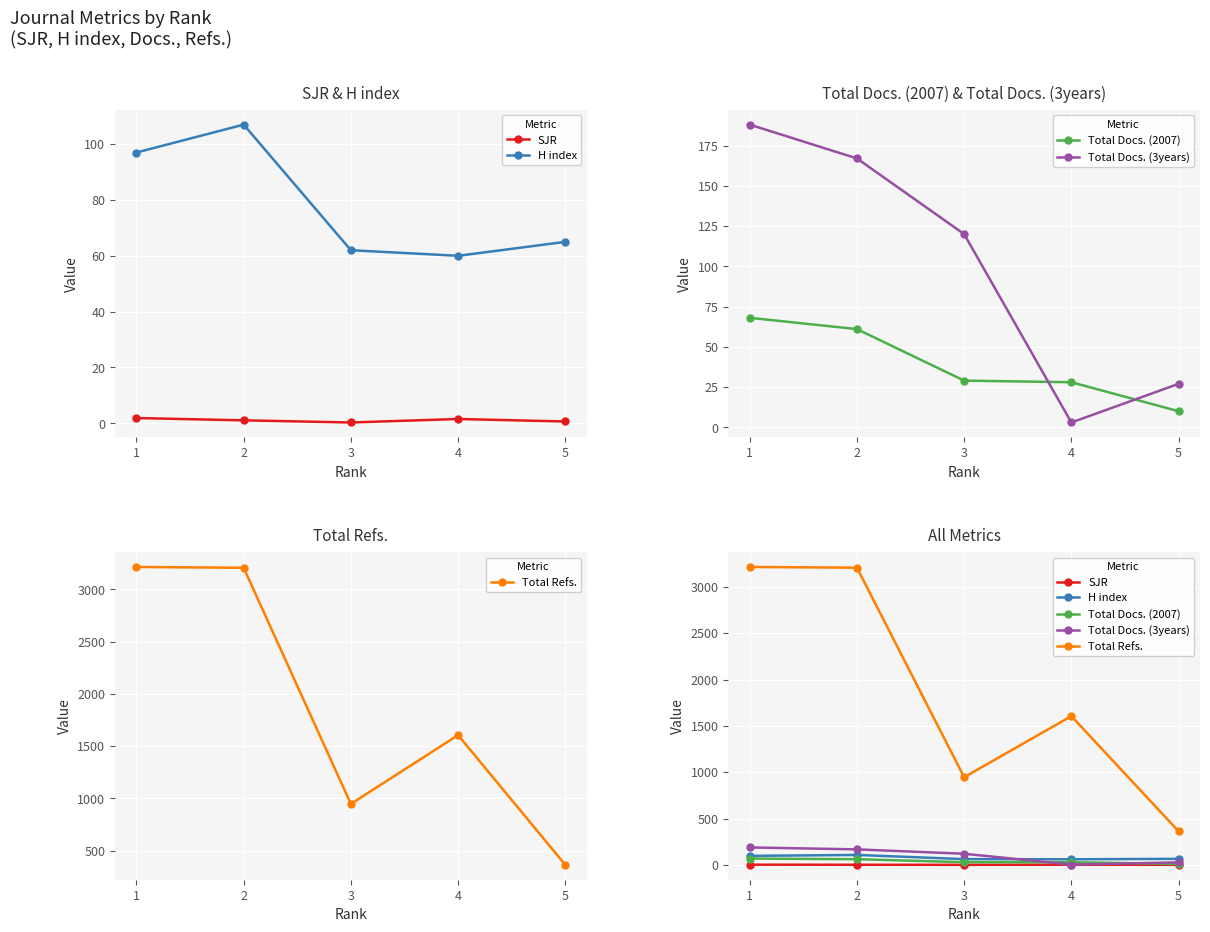

What are all the series names shown in the legend?

SJR, H index, Total Docs. (2007), Total Docs. (3years), Total Refs.